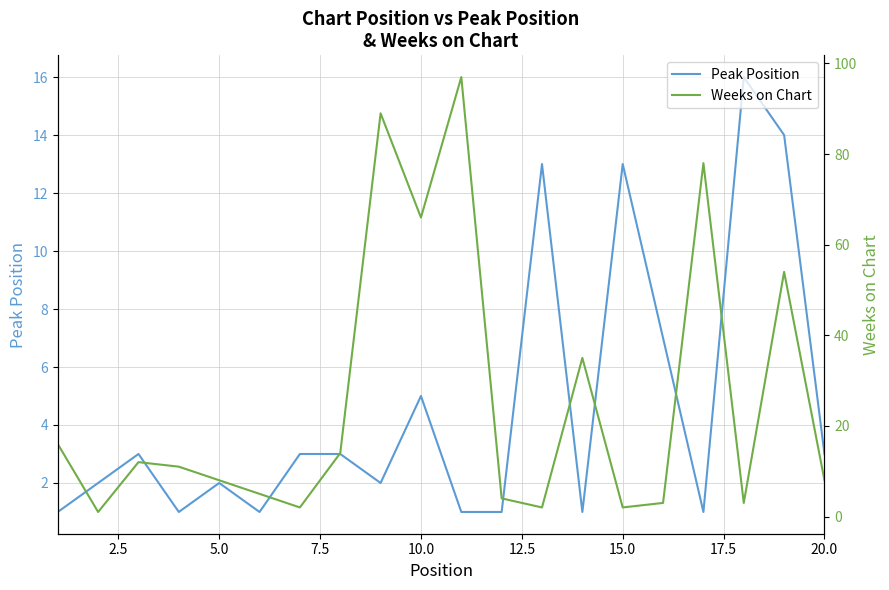

List the series in order of their peak value, highest first.

Weeks on Chart, Peak Position